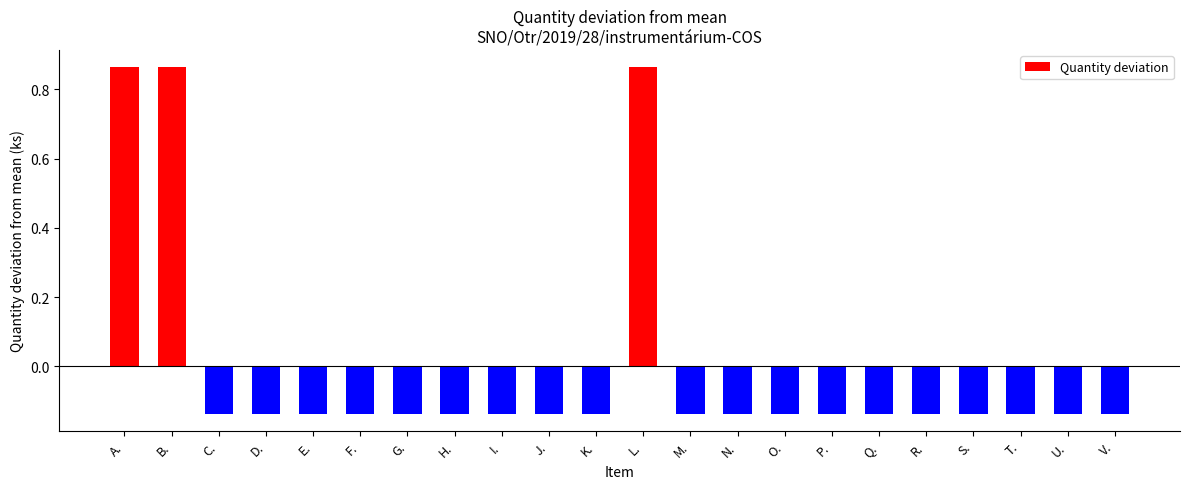

How many values are above zero?

3